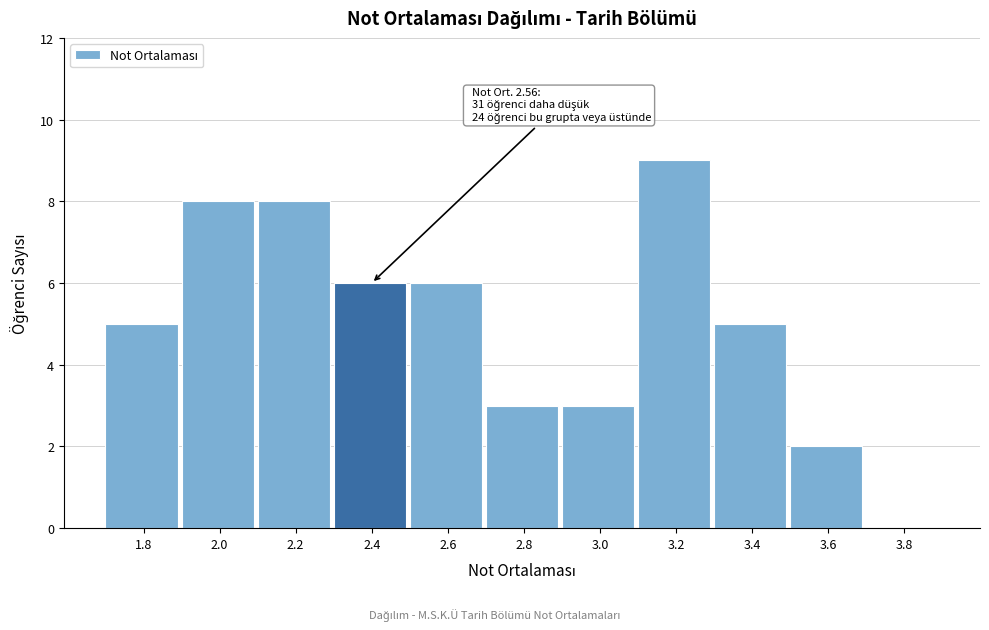

Reading left to right, extract all data points from this chart.

1.8=5	2.0=8	2.2=8	2.4=6	2.6=6	2.8=3	3.0=3	3.2=9	3.4=5	3.6=2	3.8=0